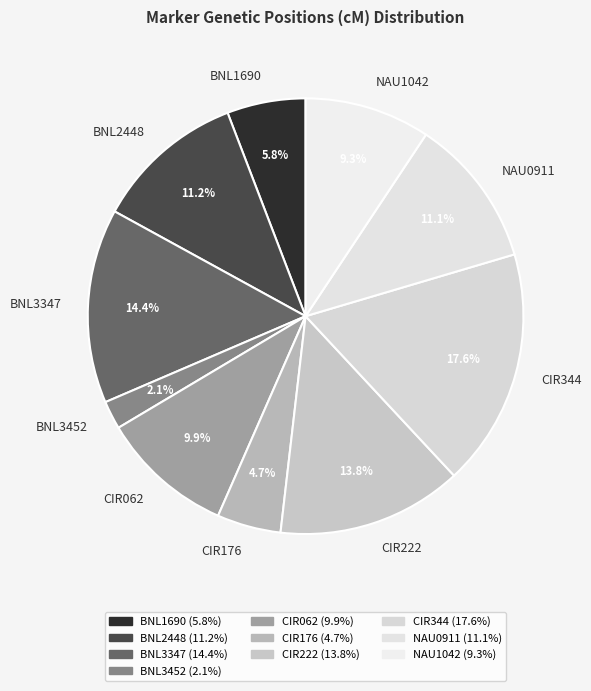

What portion of the pie excludes BNL3452?

97.9%